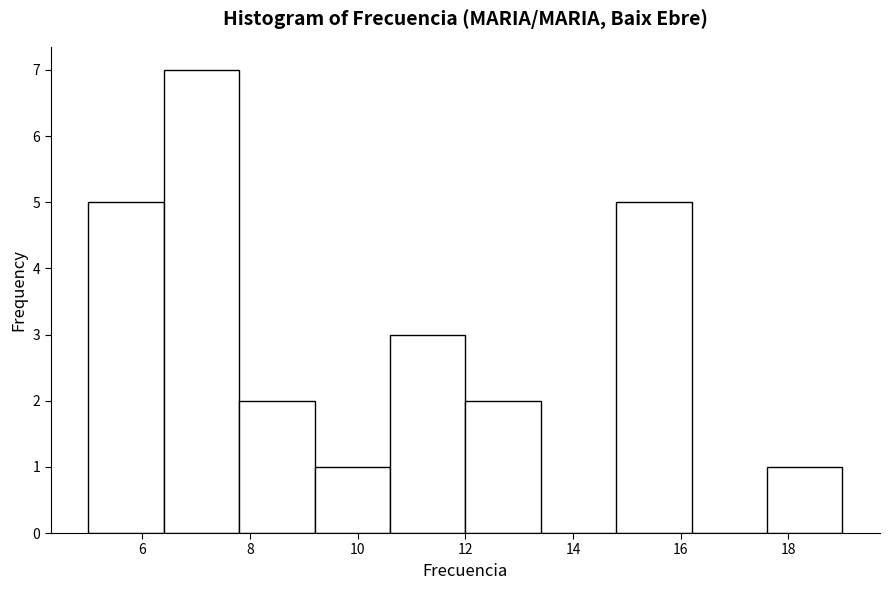

Reading left to right, transcribe this chart: for each bar, give the range it covers on the x-axis and its height. The values are not printed on the chart, so give them approximately, as read against the axis.

5.0 to 6.4: 5
6.4 to 7.8: 7
7.8 to 9.2: 2
9.2 to 10.6: 1
10.6 to 12.0: 3
12.0 to 13.4: 2
13.4 to 14.8: 0
14.8 to 16.2: 5
16.2 to 17.6: 0
17.6 to 19.0: 1